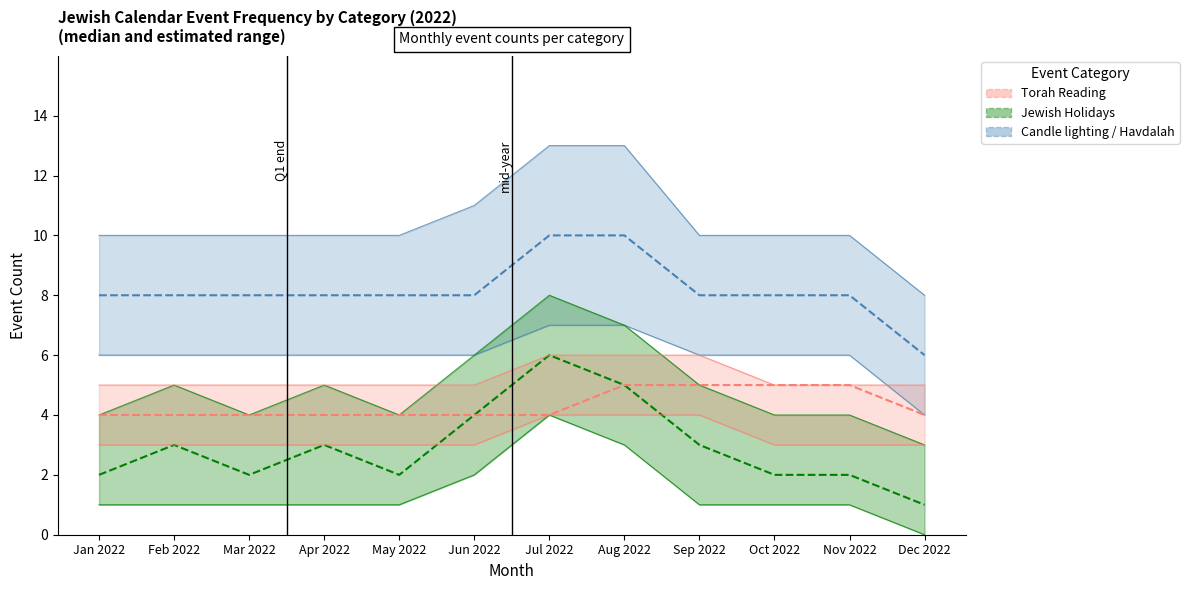

Which category has the highest value in the Torah Reading series?

Aug 2022